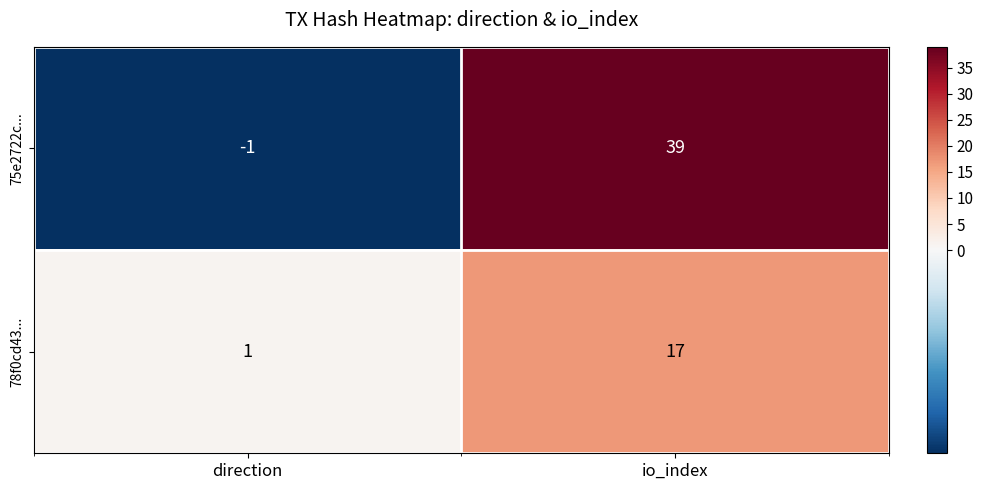

Which category has the highest value across all series?

io_index